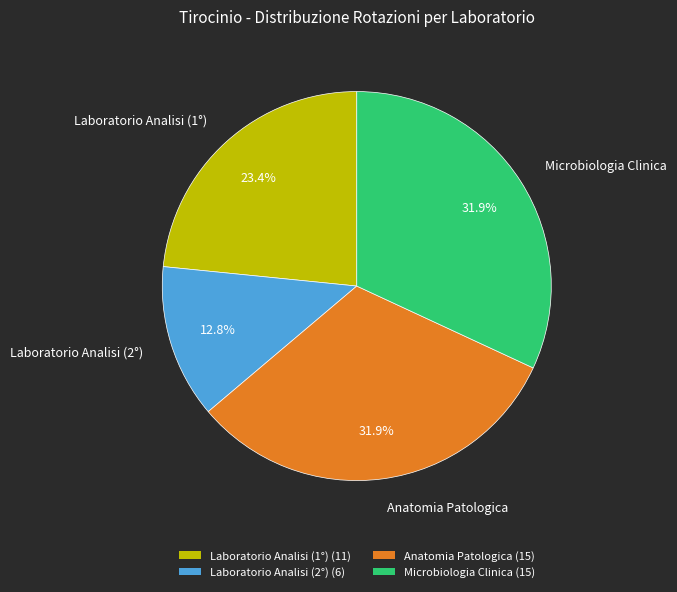

How many slices are in this pie chart?

4